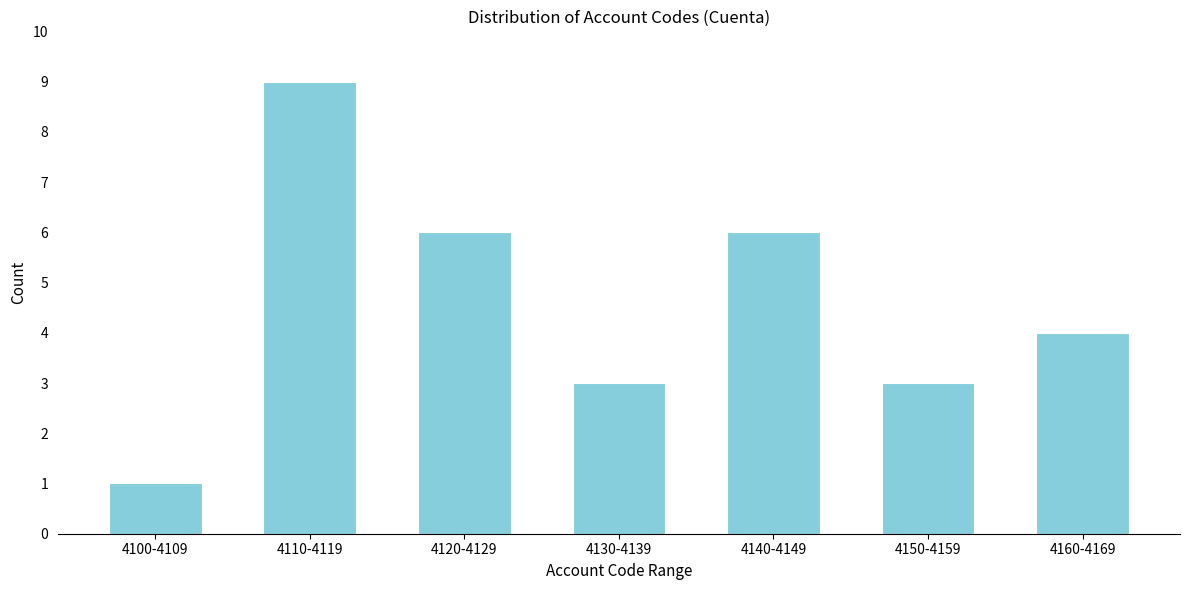

Reading left to right, what are all the values shown in this chart?

1	9	6	3	6	3	4